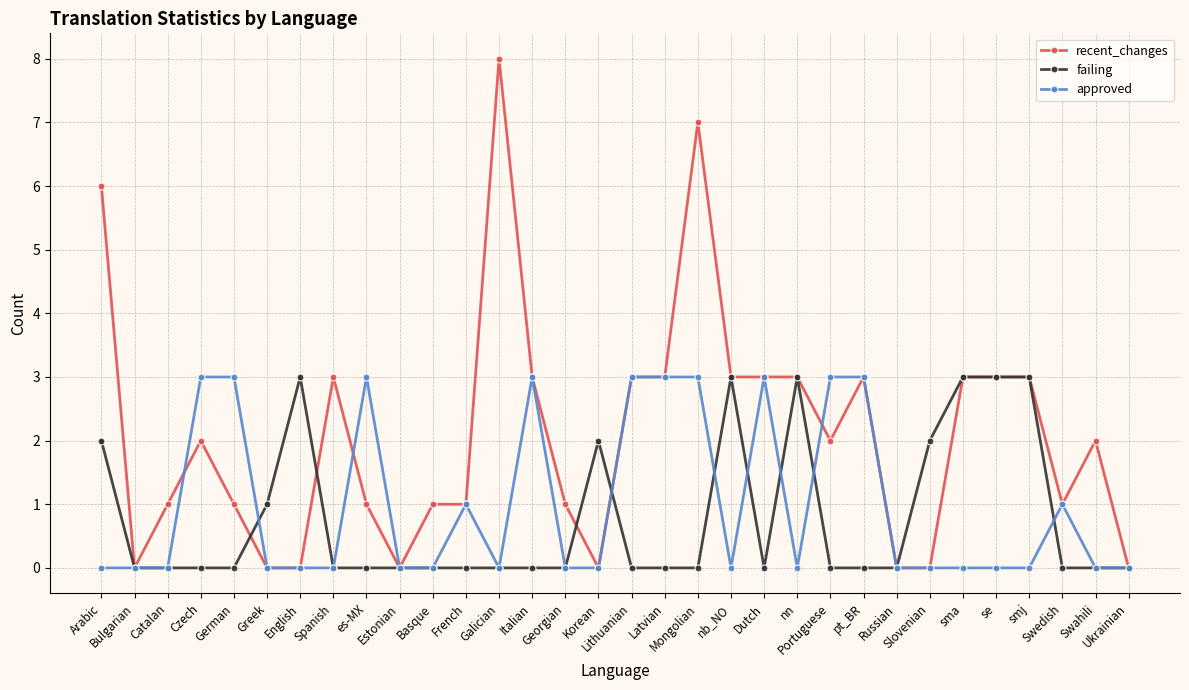

What is the maximum value for recent_changes?

8